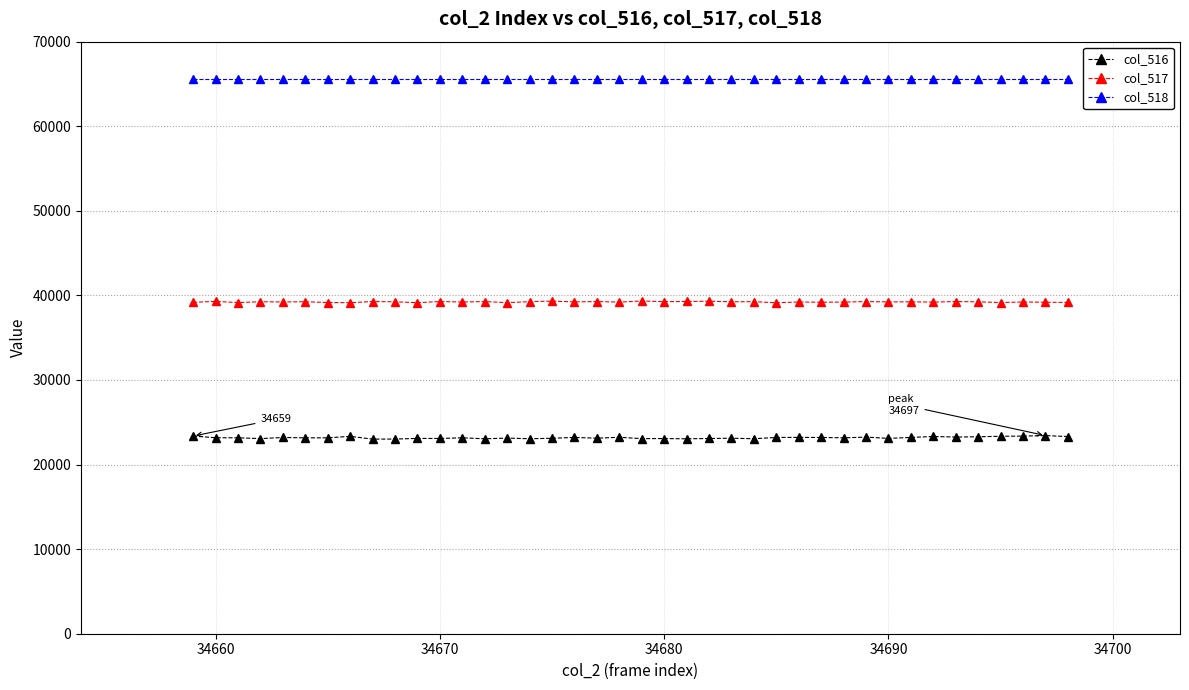

True or false: col_517 and col_518 intersect in this chart.

False